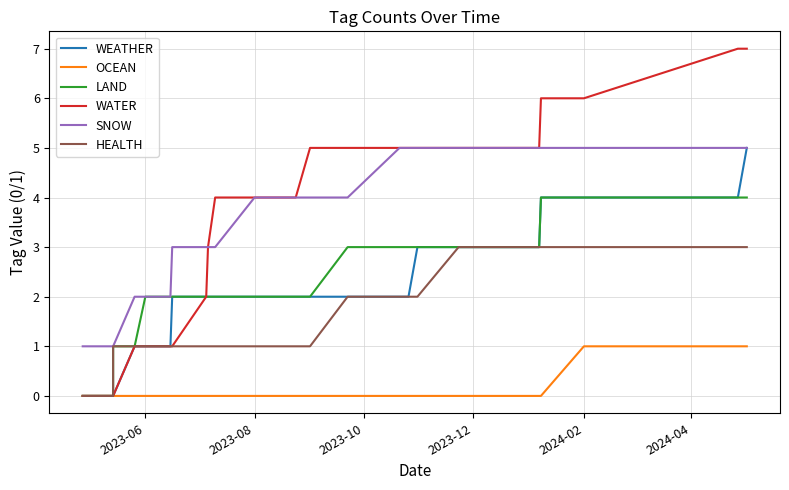

True or false: WATER and WEATHER intersect in this chart.

False